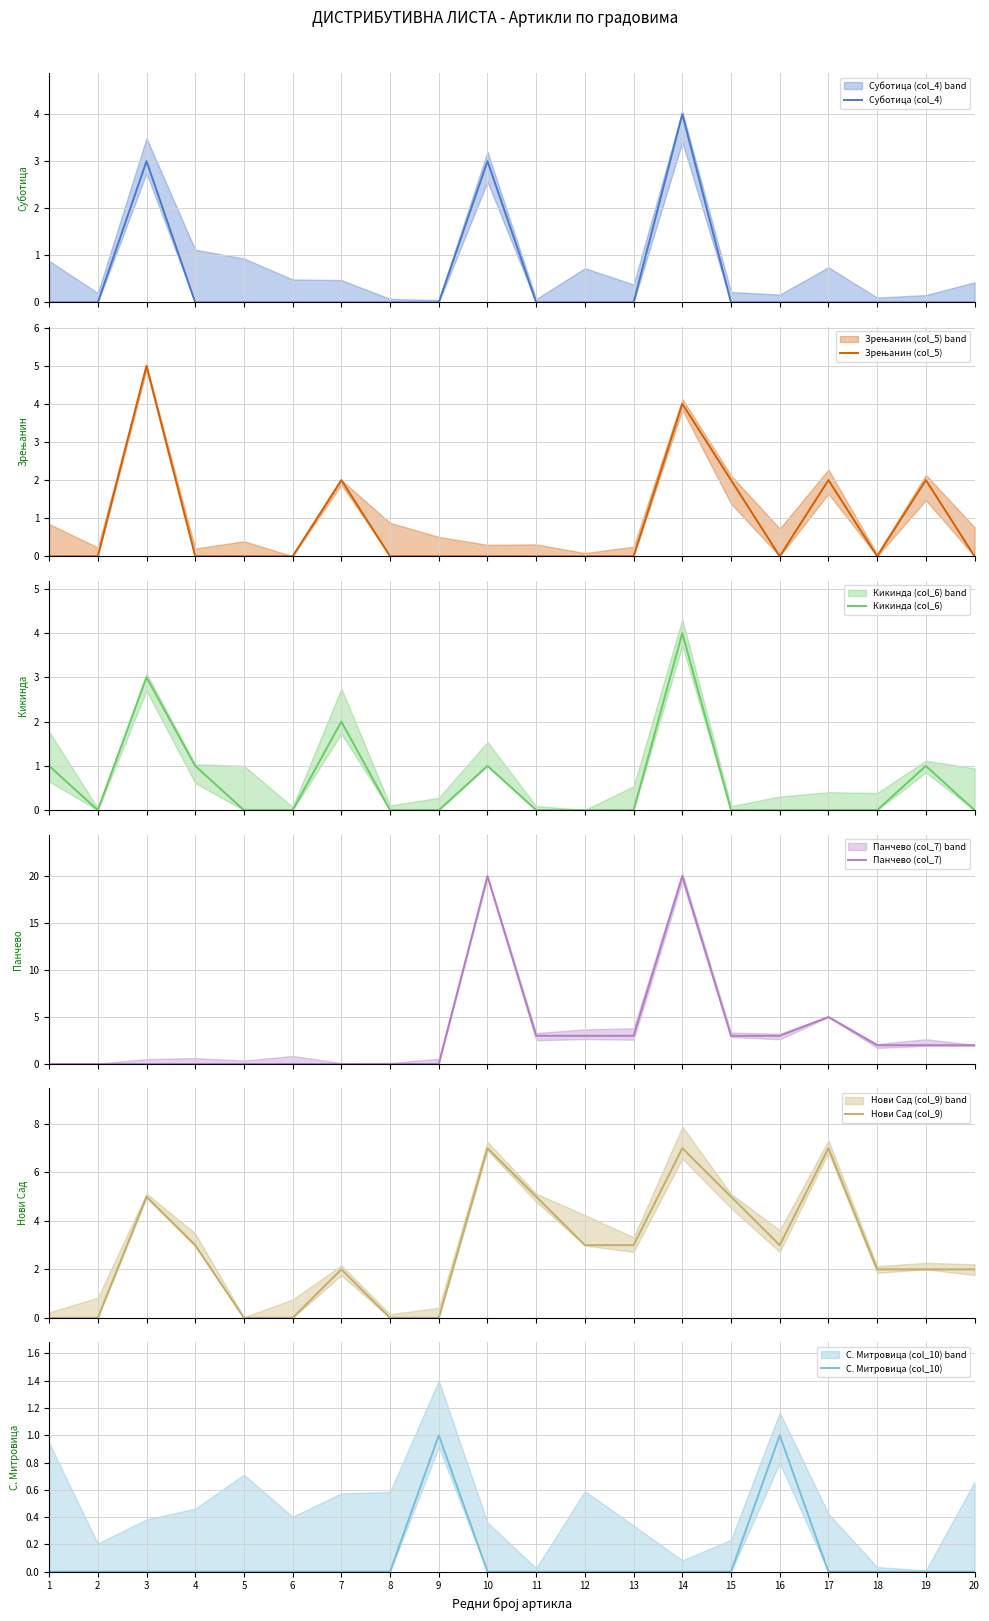

At which category does Панчево (col_7) reach its first local peak?

10